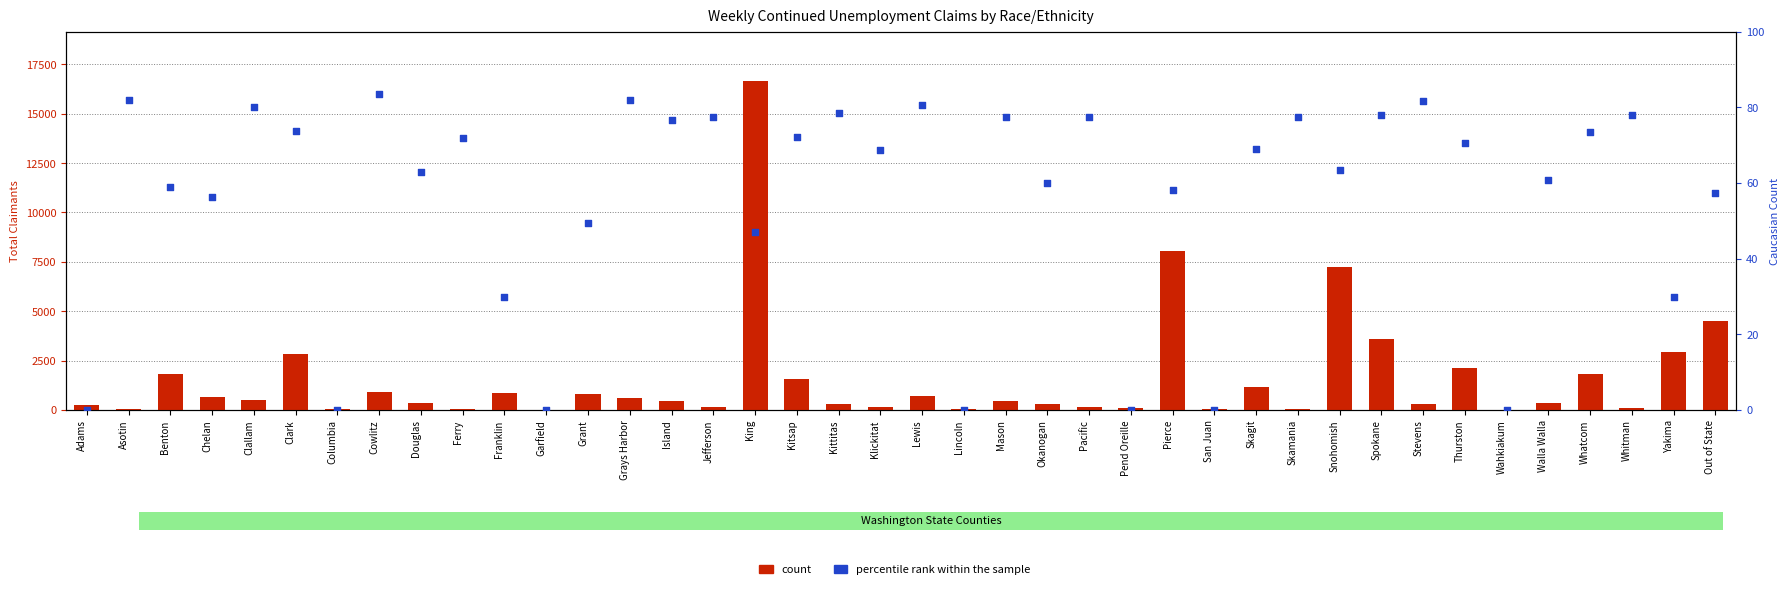

Which series reaches the minimum Y coordinate?

percentile rank within the sample